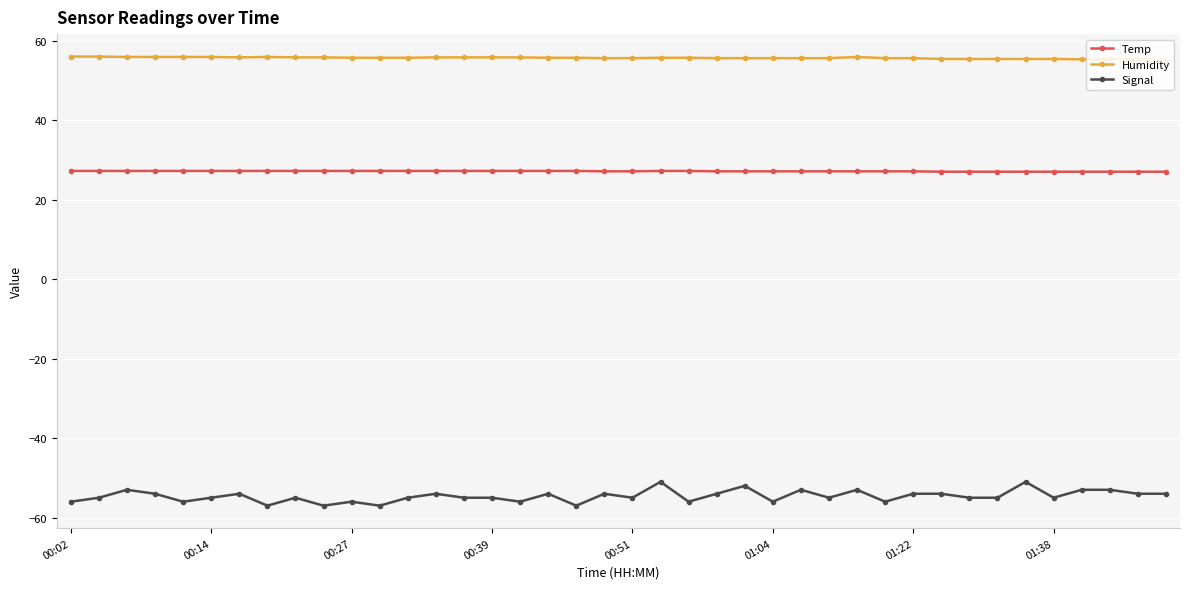

What is the greatest value displayed?

56.1